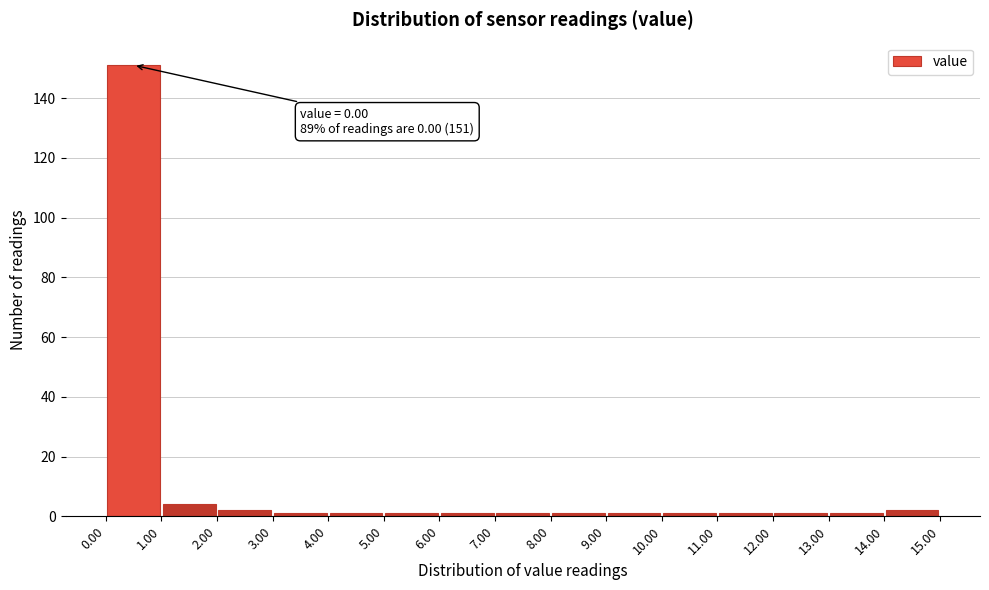

Over which range of the x-axis is the bar tallest?

0.00 to 1.00